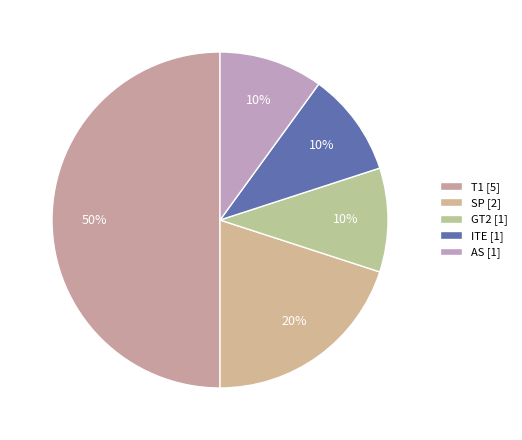

Between T1 and SP, which is larger?

T1